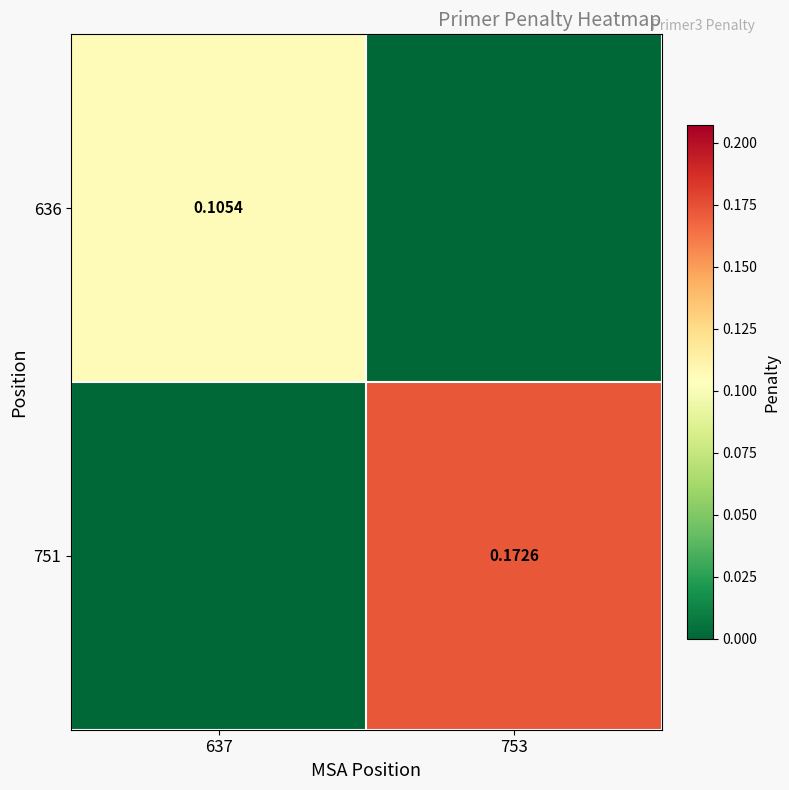

How many 751 values are between 0 and 1?

2